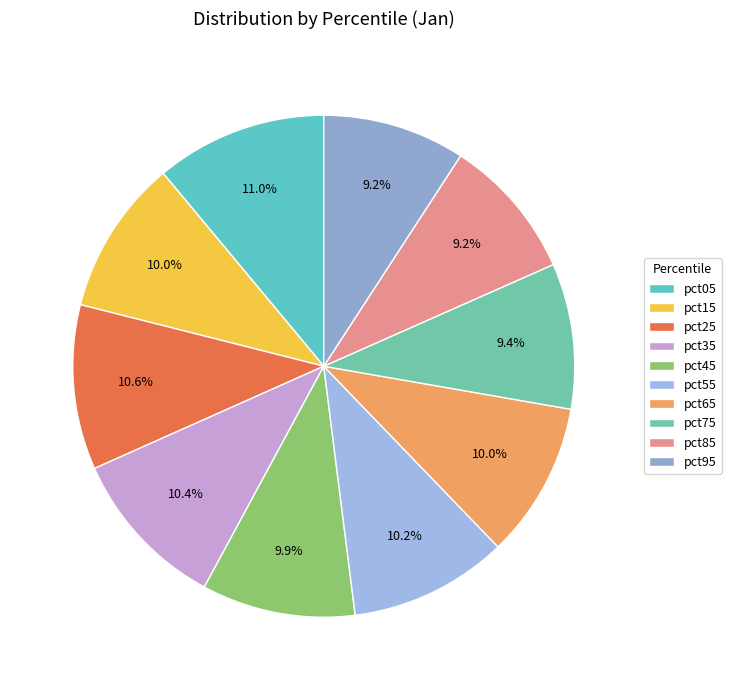

Rank the categories by value from lowest to highest.

pct95, pct85, pct75, pct45, pct15, pct65, pct55, pct35, pct25, pct05